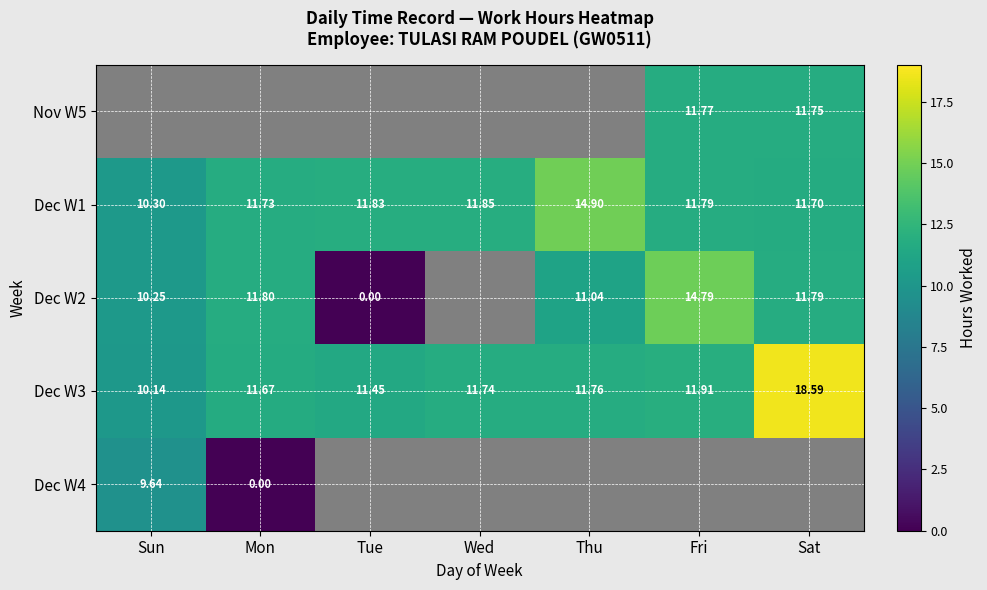

Where does the Dec W3 series first go above 11?

Mon